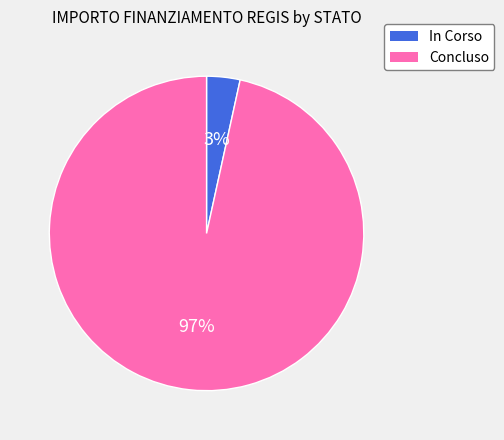

Which category has the biggest portion of the pie?

Concluso